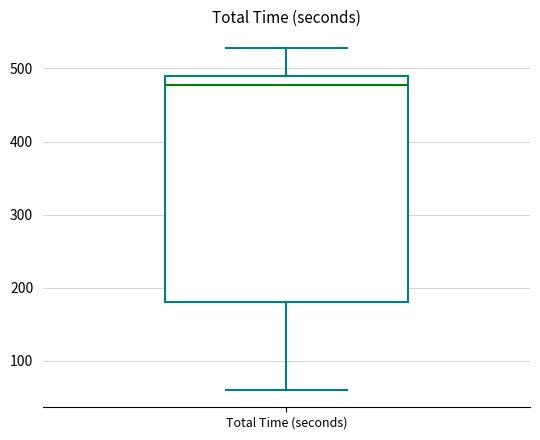

Read this box plot against the y-axis: the position of the median line, the range covered by the box, and the ends of both whiskers. The values are not printed on the chart, so give them approximately, as read against the axis.

median 480, box 180 to 490, whiskers 60 to 530